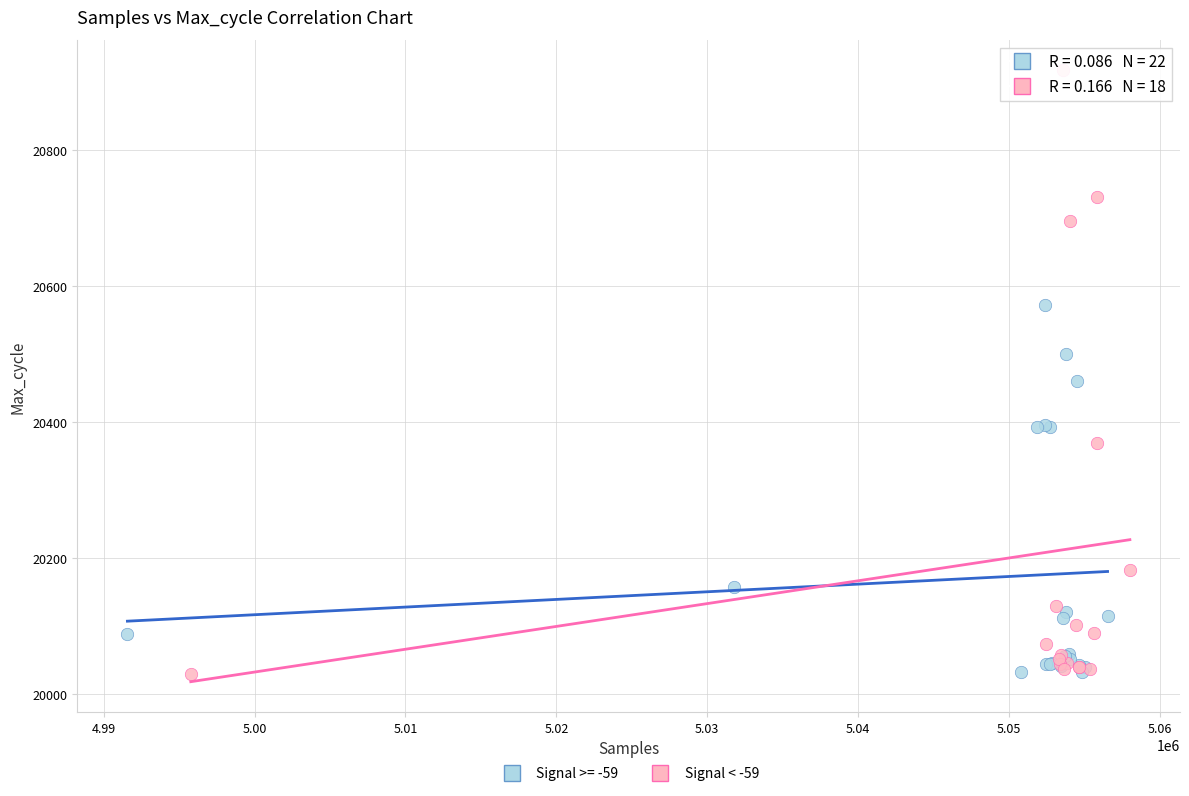

Which series reaches the maximum Y coordinate?

Signal < -59